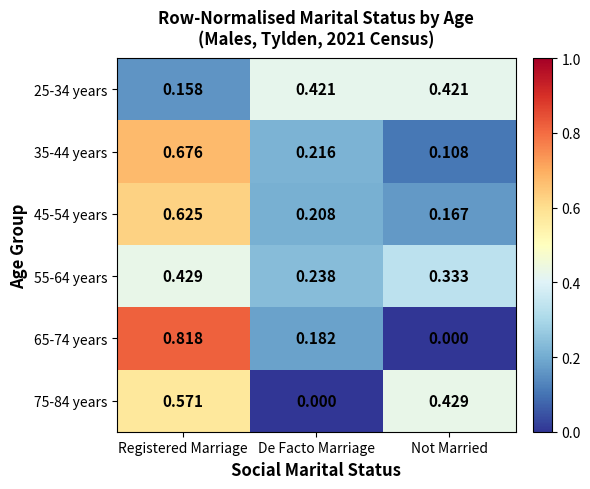

At which label is 75-84 years closest to 0?

De Facto Marriage